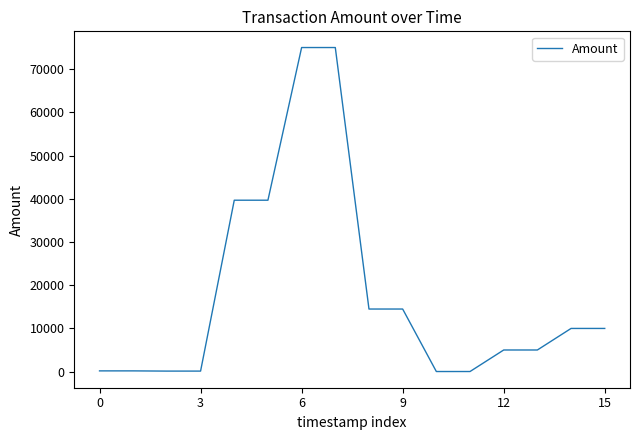

What is the maximum value shown in the chart?

74999.0